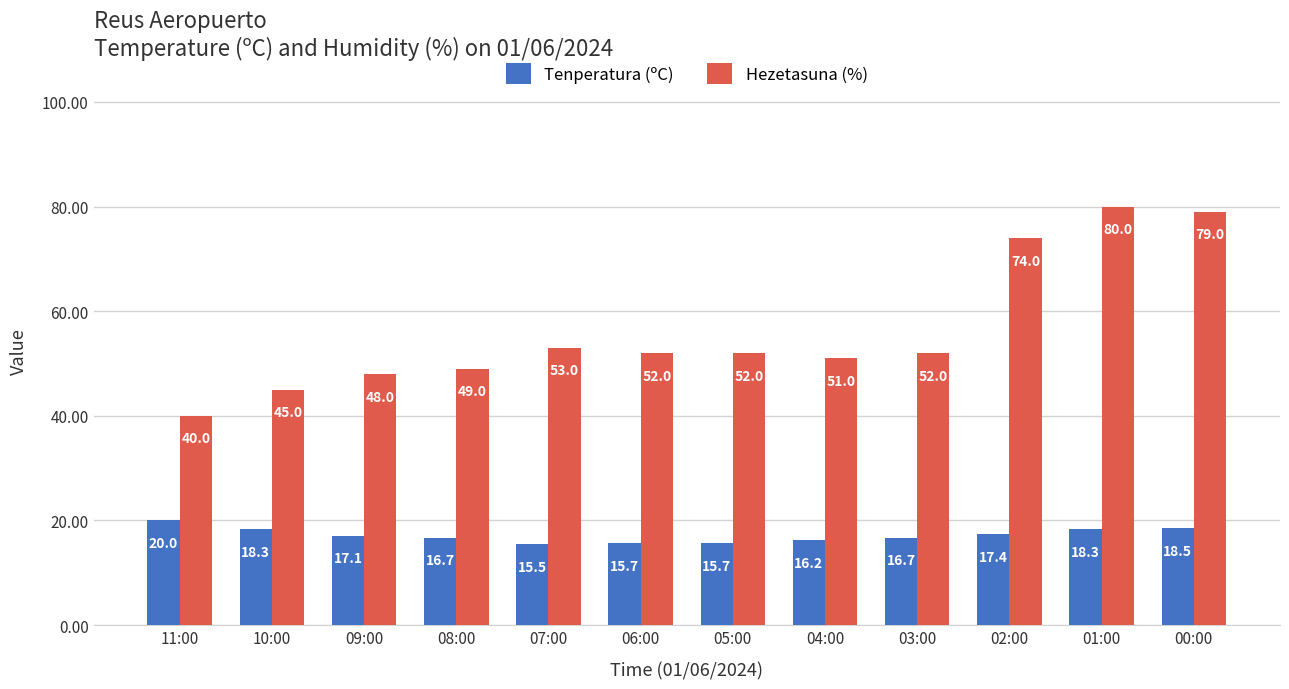

What are all the series names shown in the legend?

Tenperatura (ºC), Hezetasuna (%)